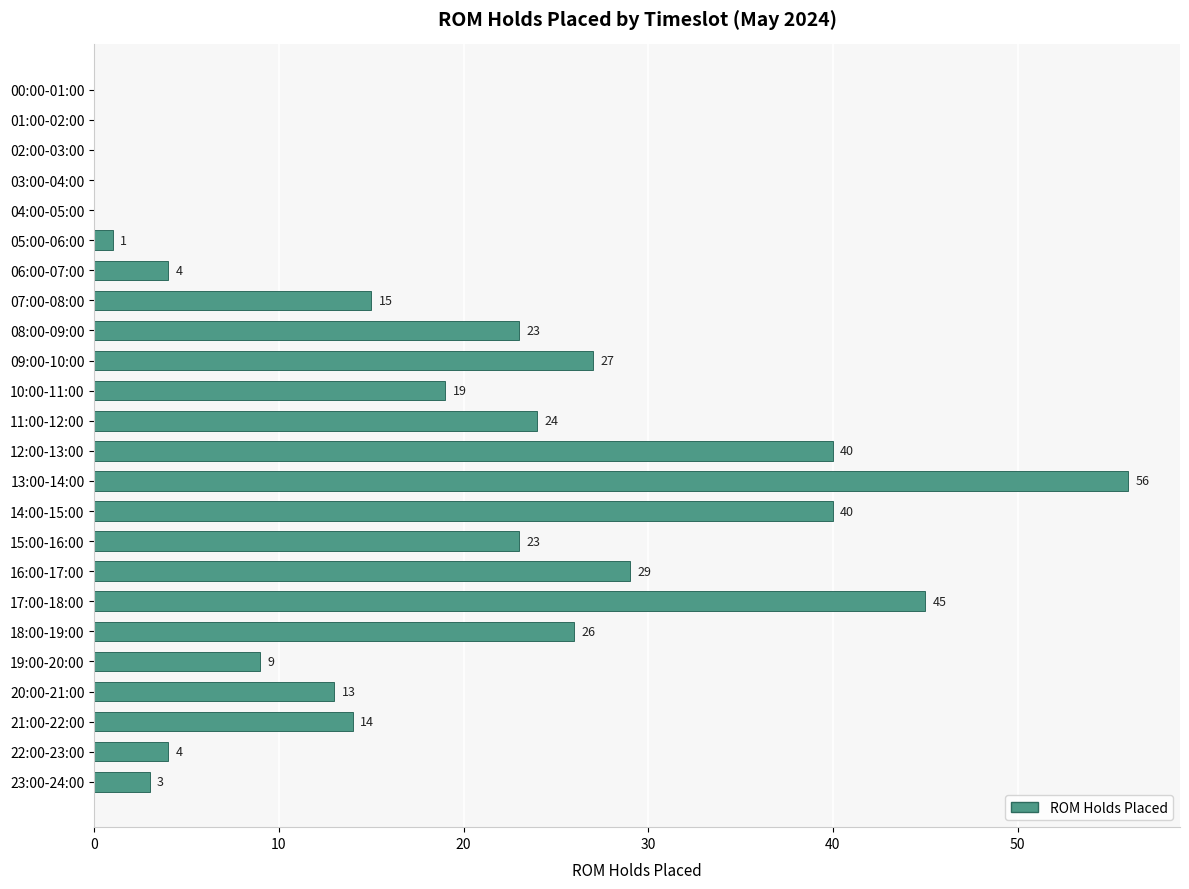

What is the sum of the values at 21:00-22:00 and 11:00-12:00?

38